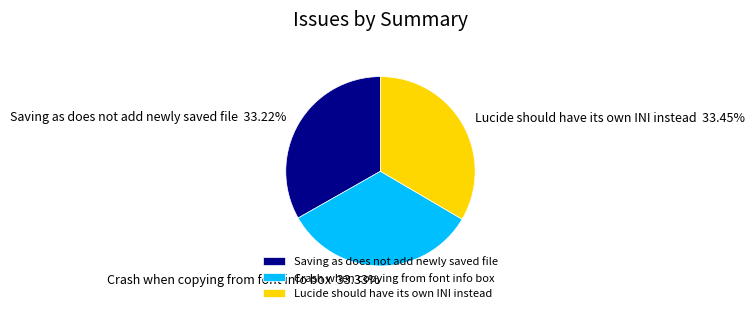

Combined, do Crash when copying from font info box and Lucide should have its own INI instead account for over 50%?

Yes